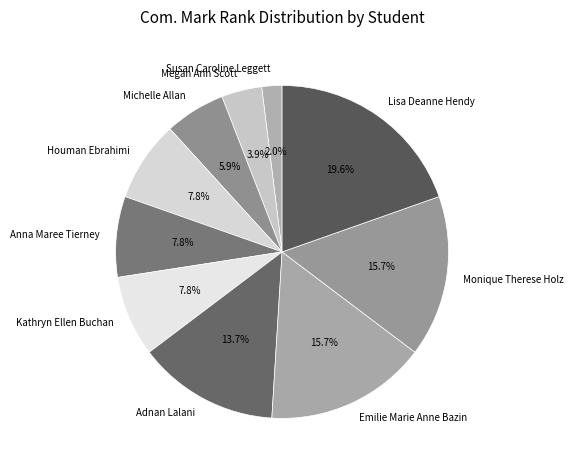

Count the number of slices in the pie.

10